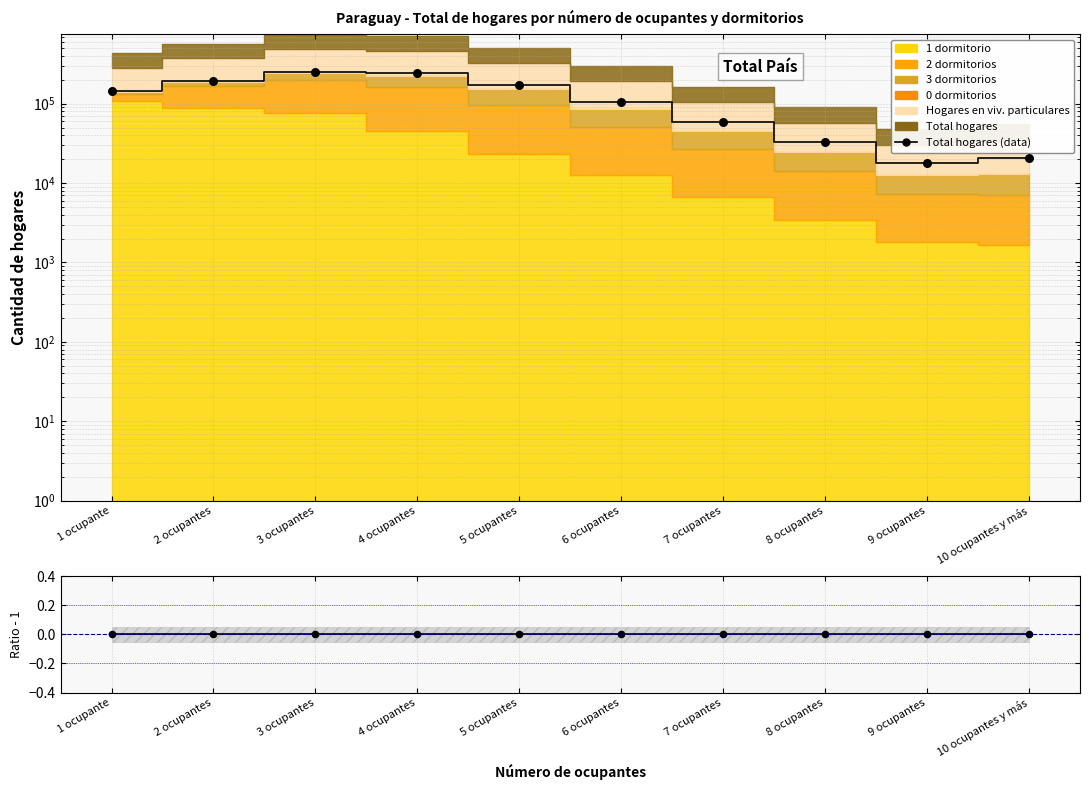

At how many categories does at least one series exceed 245356?

1